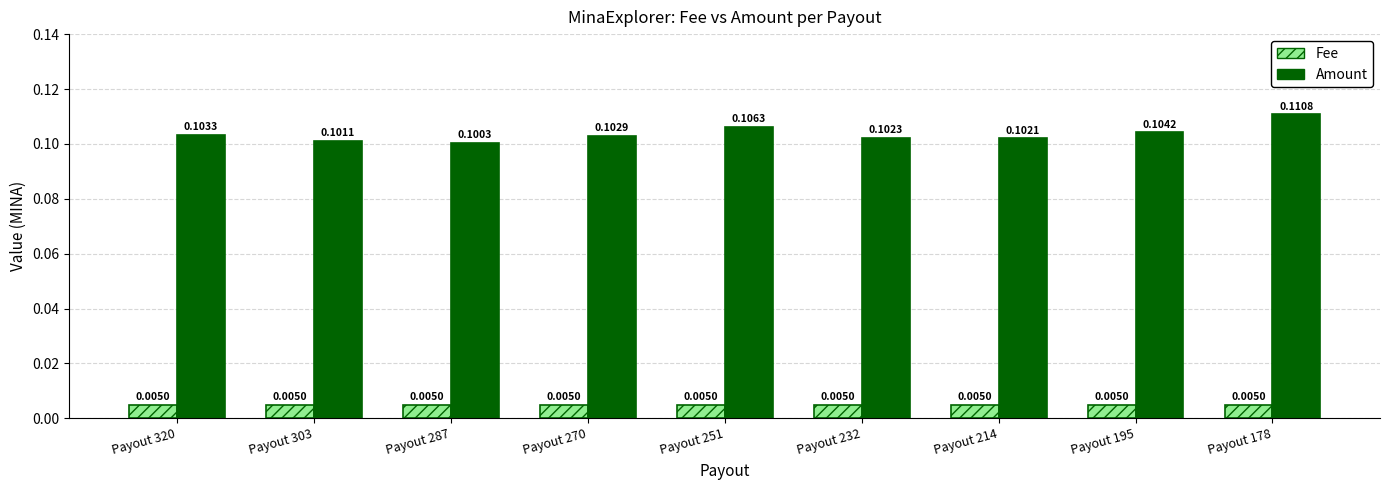

Between Payout 195 and Payout 178, which series saw the biggest shift?

Amount